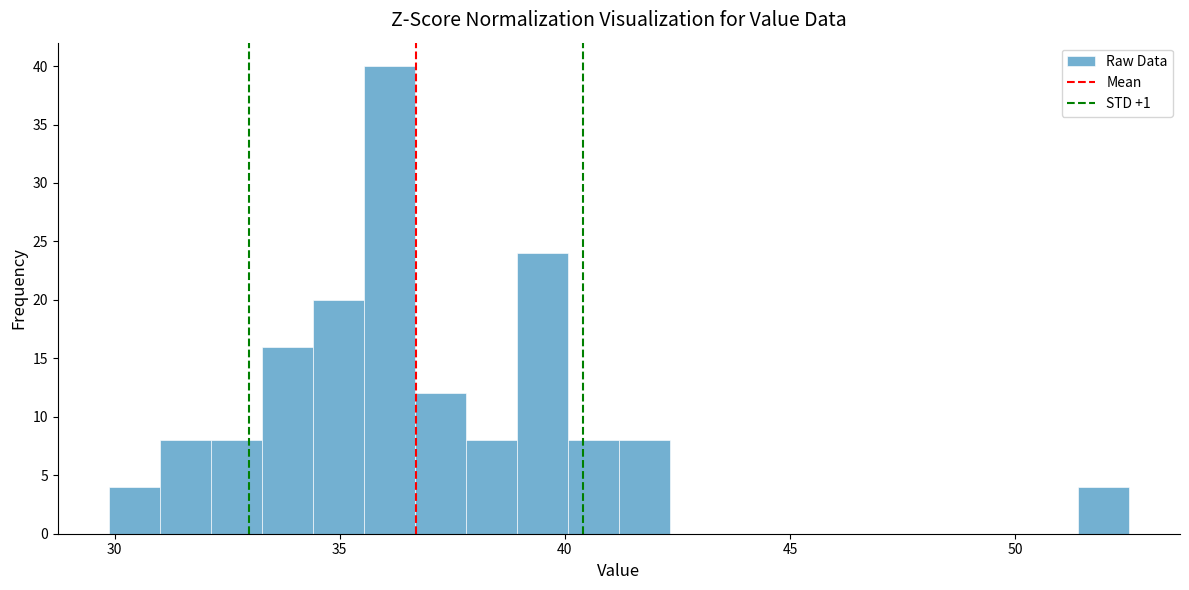

Around what value on the x-axis is the tallest bar? Give the approximate position of its centre, as read against the axis.

36.0